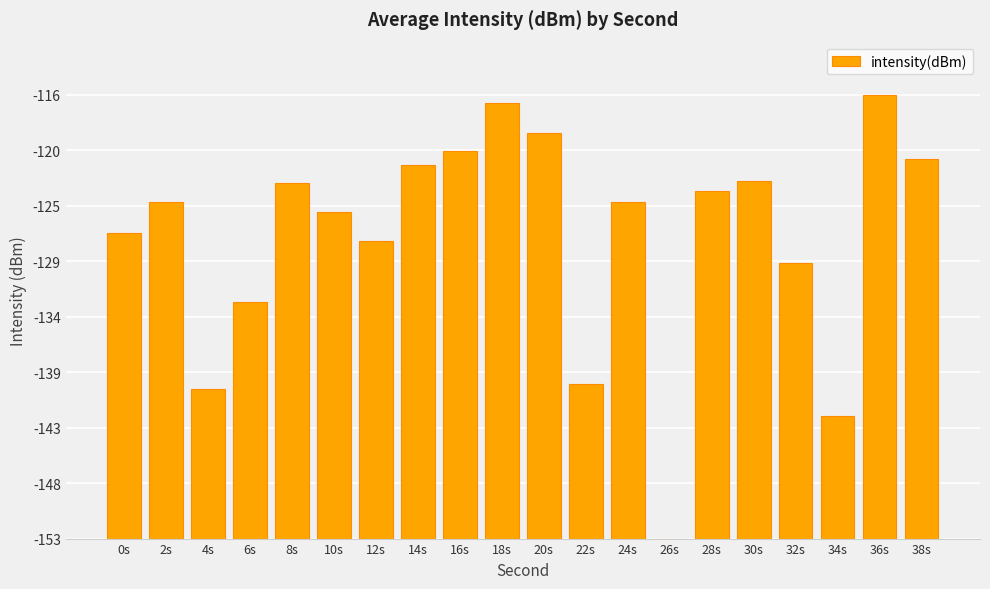

What position from the left is 26s?

14